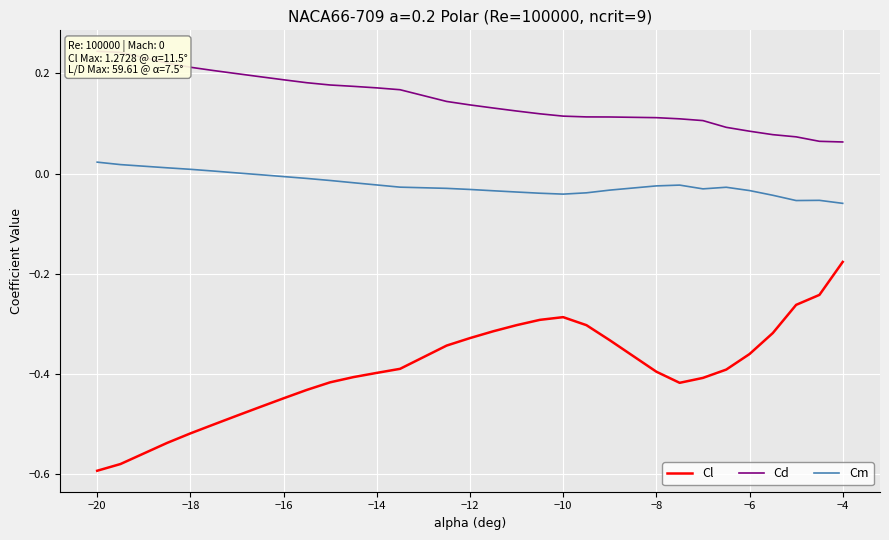

True or false: Cl and Cm intersect in this chart.

False